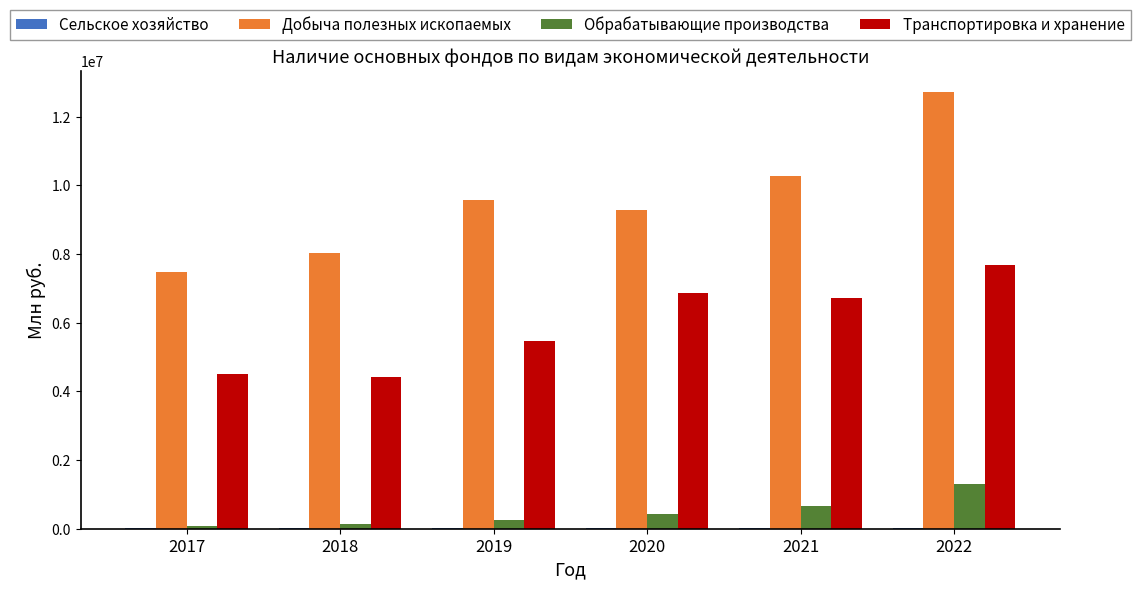

What is the maximum value for Транспортировка и хранение?

7689003